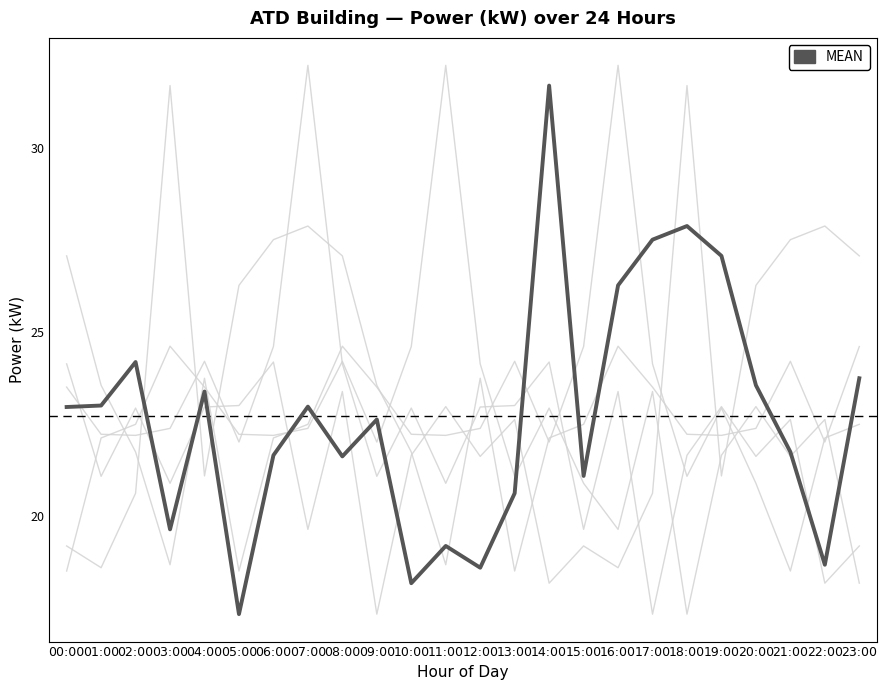

Does the chart have visible grid lines?

No